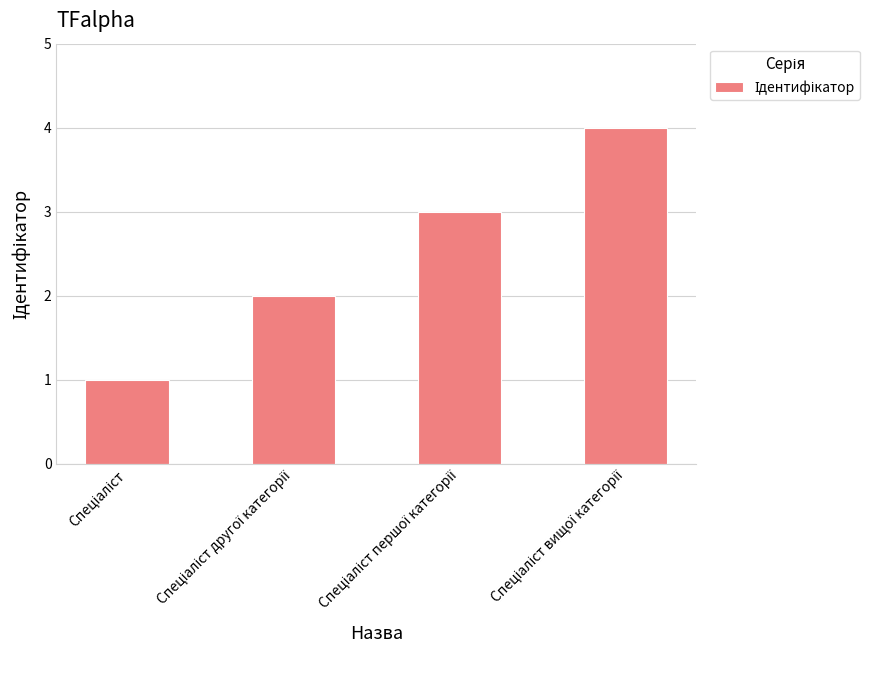

What is the maximum value shown in the chart?

4